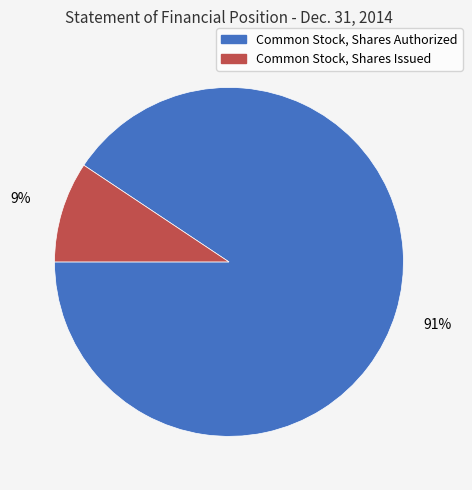

To the nearest percent, what is the average slice percentage?

50%